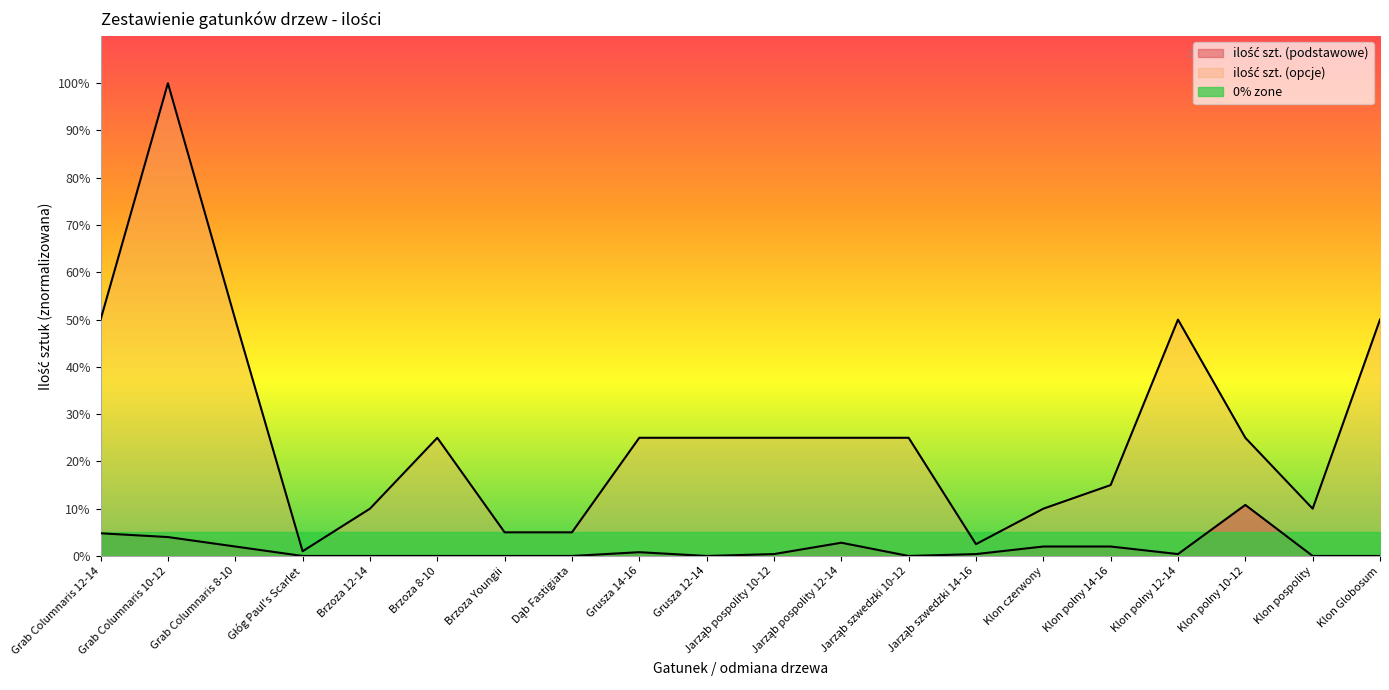

What position from the left is Grab Columnaris 10-12?

2